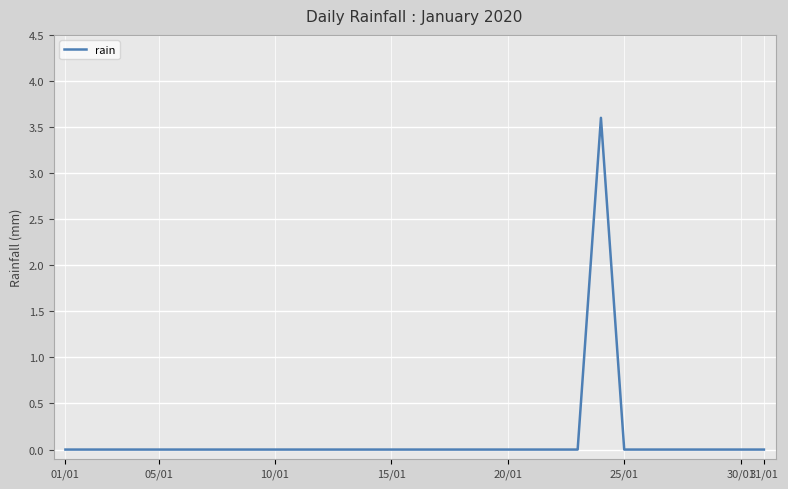

What is the sum of all values?

3.6